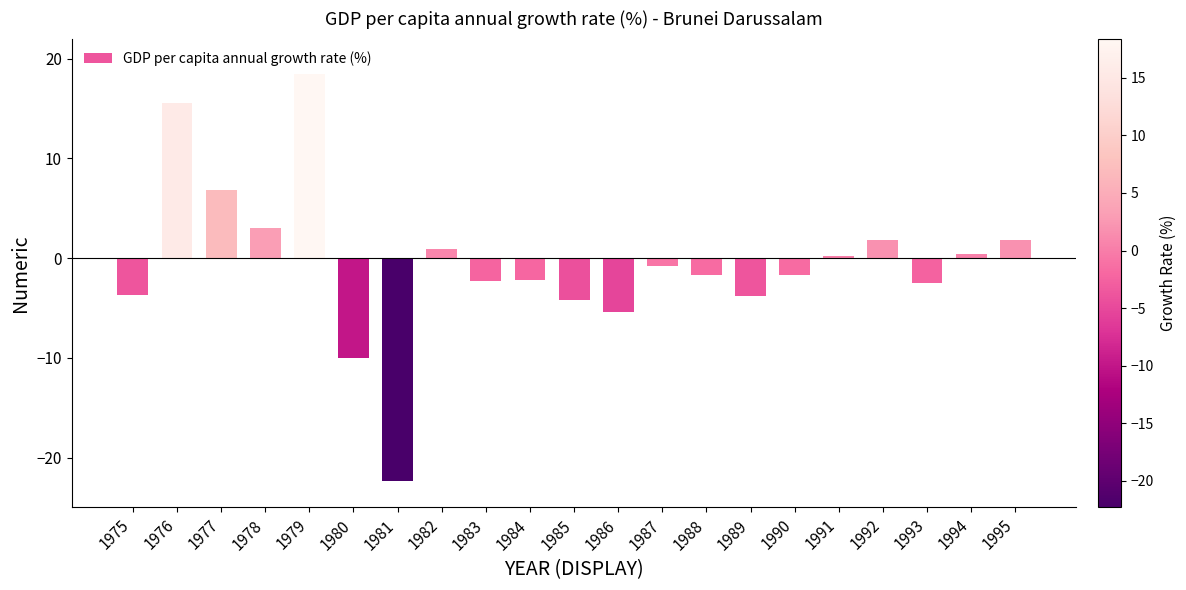

What is the change in value from 1975 to 1978?

+6.7